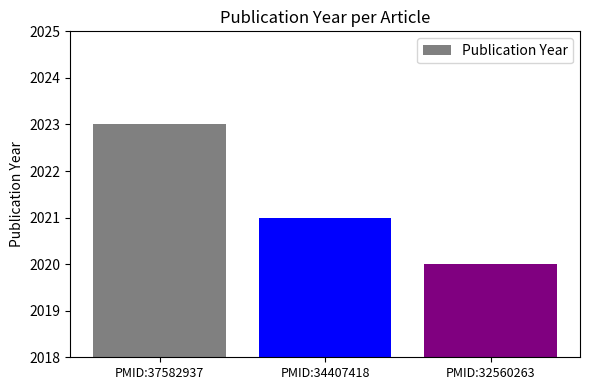

What is the sum of all values?

6064